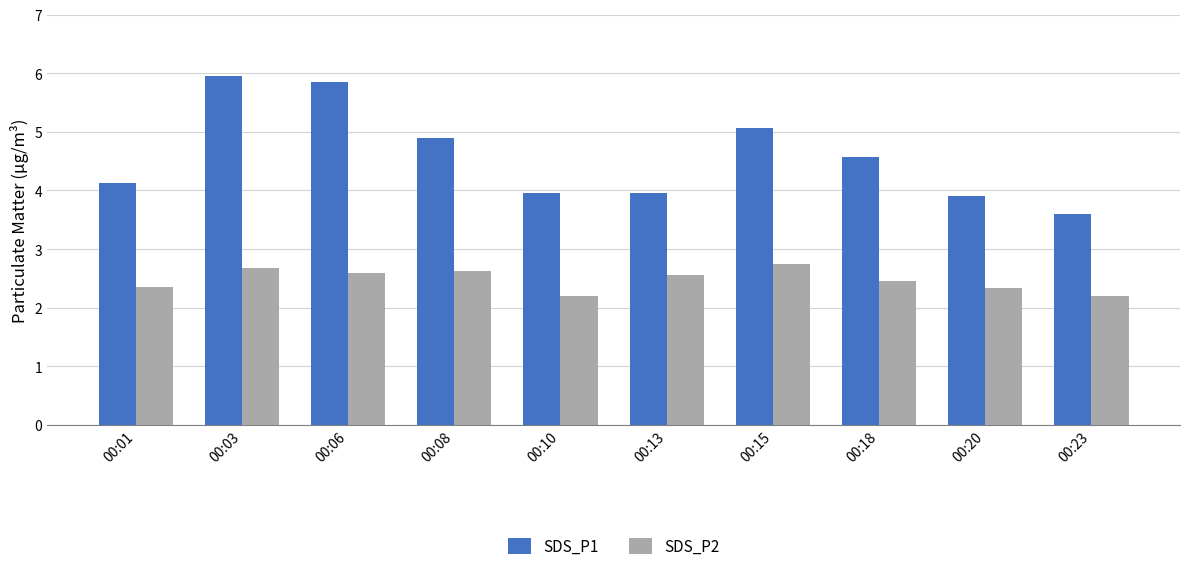

What is the average value of the SDS_P1 series?

4.6